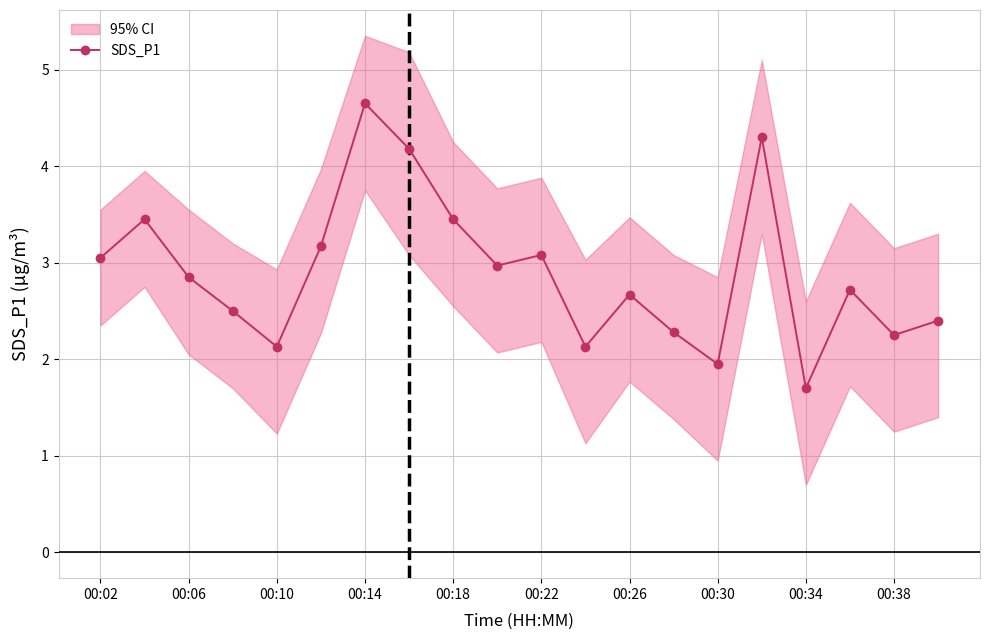

What is the difference between the maximum and second lowest values?

2.7